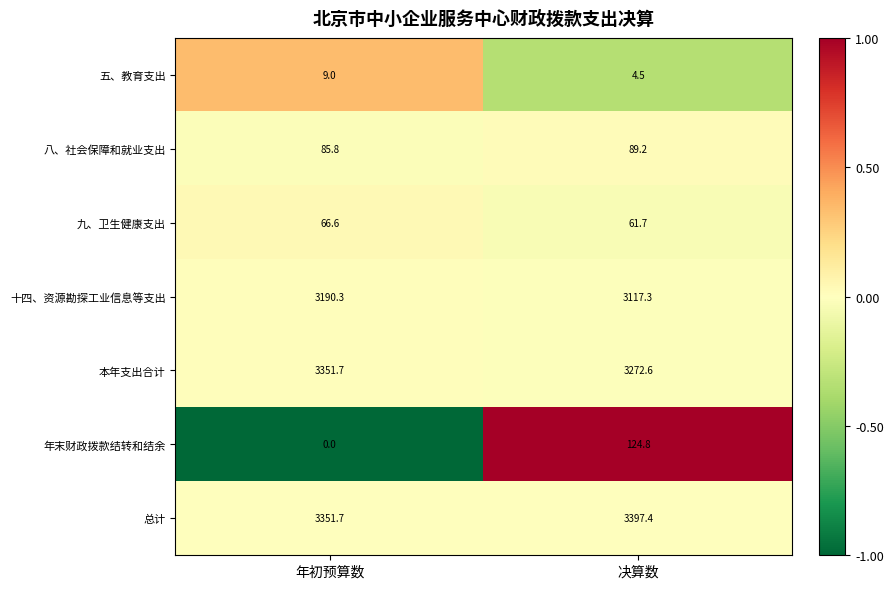

At which label is 本年支出合计 closest to 3312?

决算数